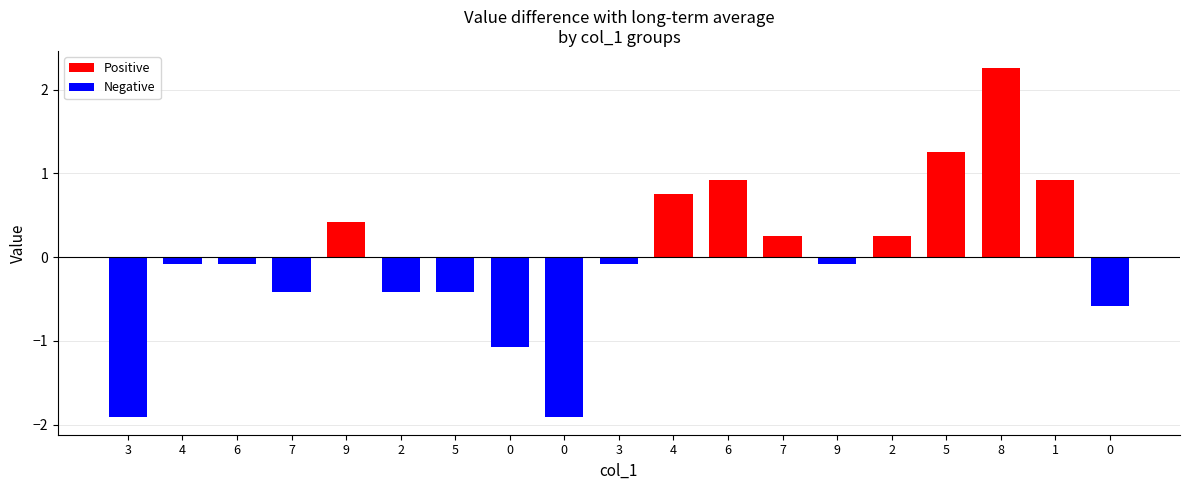

How many distinct data groups are displayed?

1